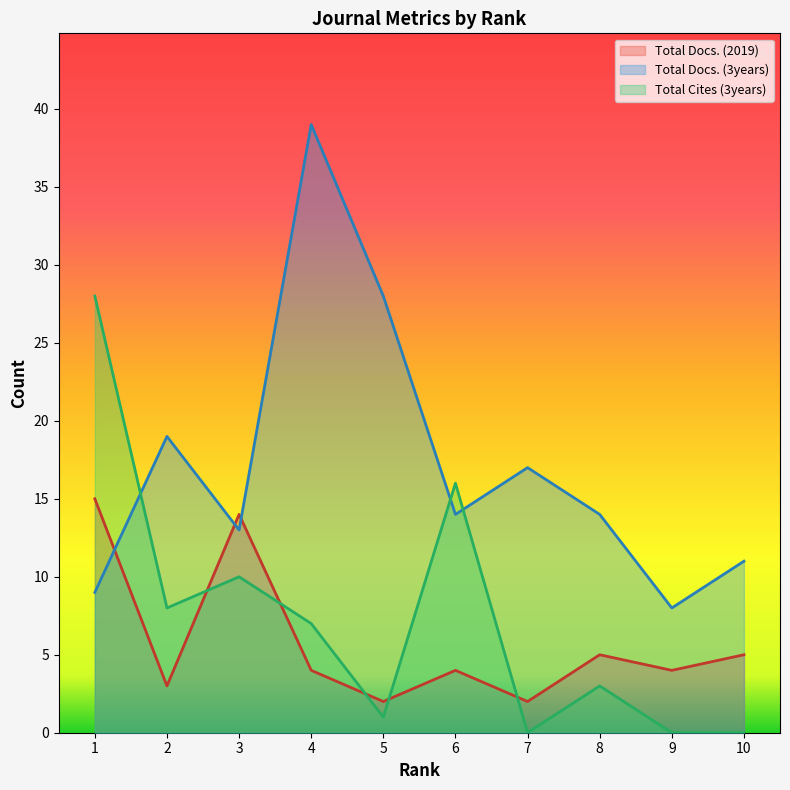

The value of Total Docs. (2019) at 10 is 8. True or false?

False